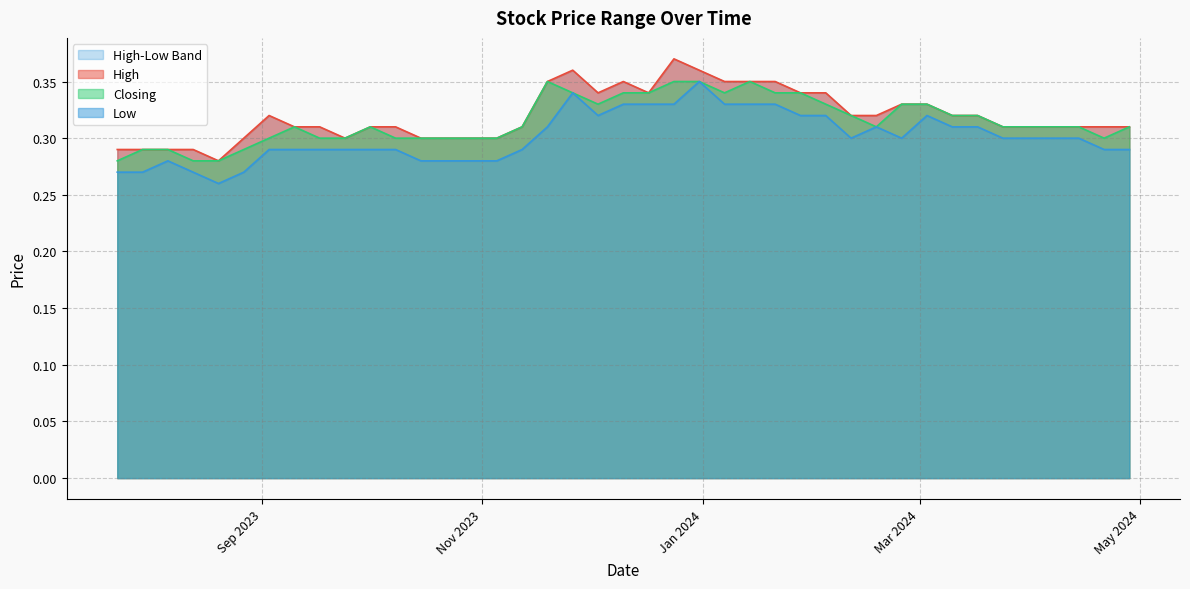

Which series has the largest total across all categories?

High